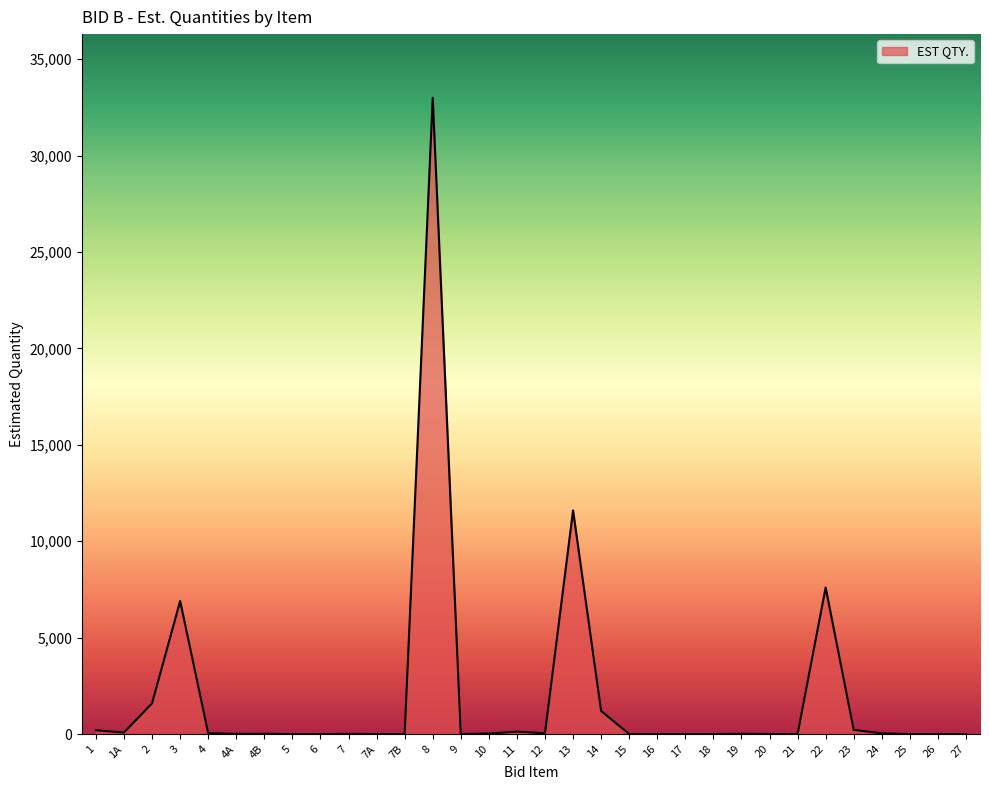

What is the maximum value shown in the chart?

33000